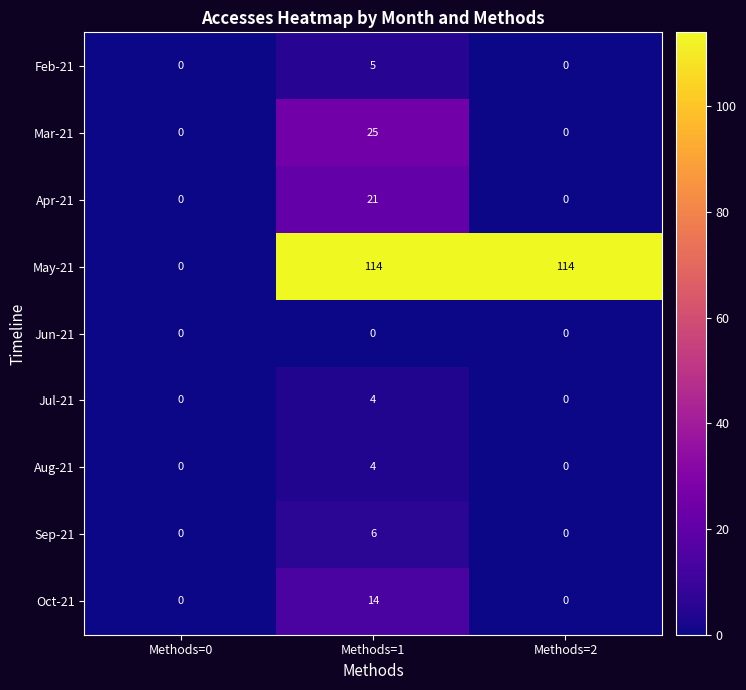

Reading right to left, list all the values displayed in this chart.

Feb-21: 0	5	0
Mar-21: 0	25	0
Apr-21: 0	21	0
May-21: 114	114	0
Jun-21: 0	0	0
Jul-21: 0	4	0
Aug-21: 0	4	0
Sep-21: 0	6	0
Oct-21: 0	14	0